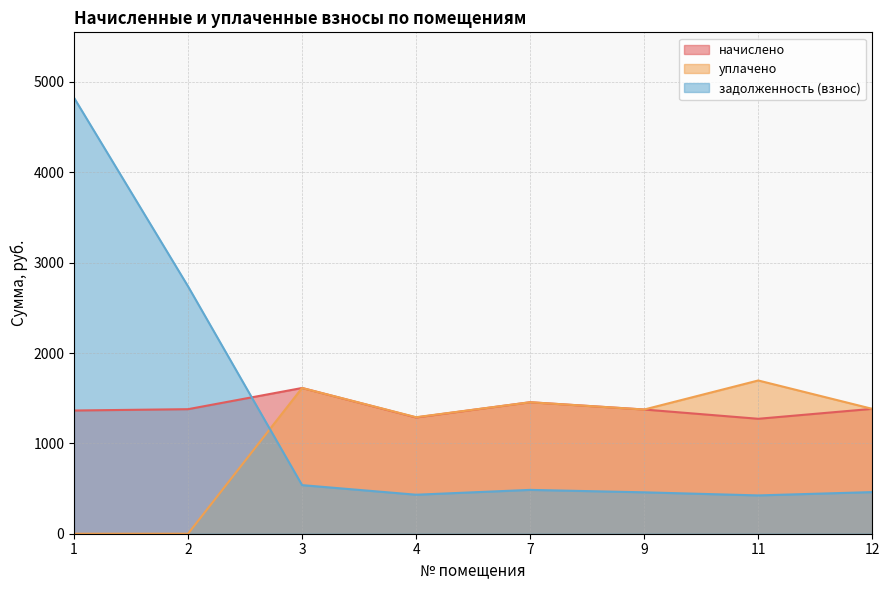

What are all the series names shown in the legend?

начислено, уплачено, задолженность (взнос)